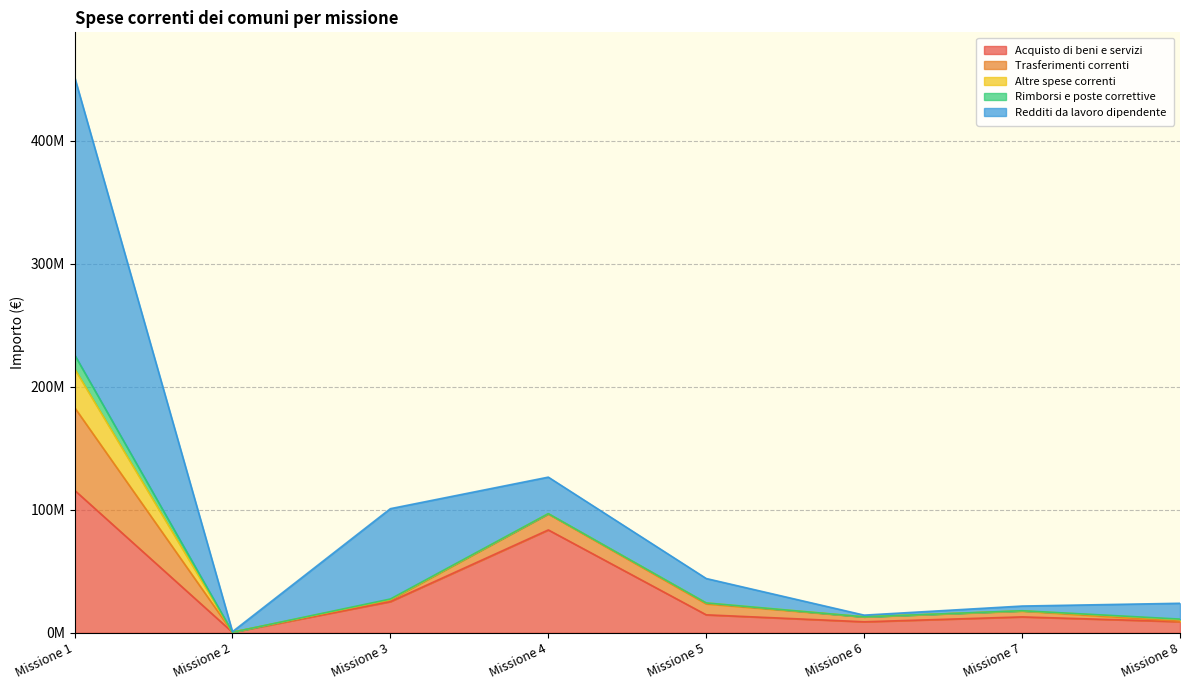

At which category is the sum across all series the highest?

Missione 1